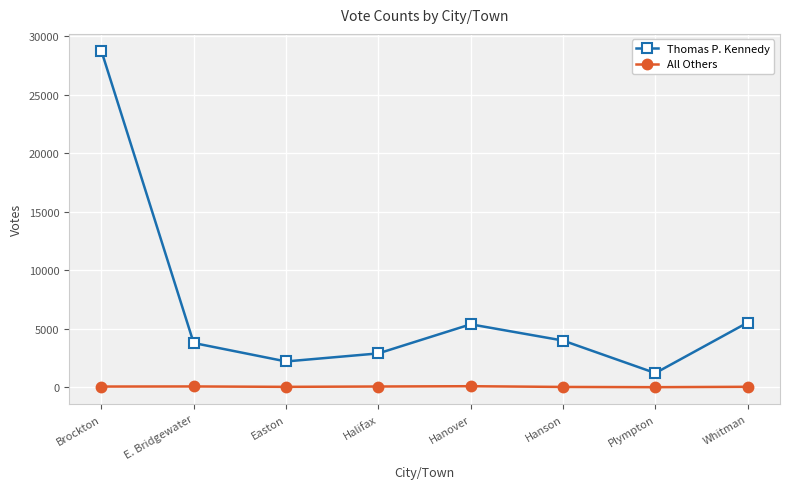

True or false: All Others and Thomas P. Kennedy cross at least once.

False